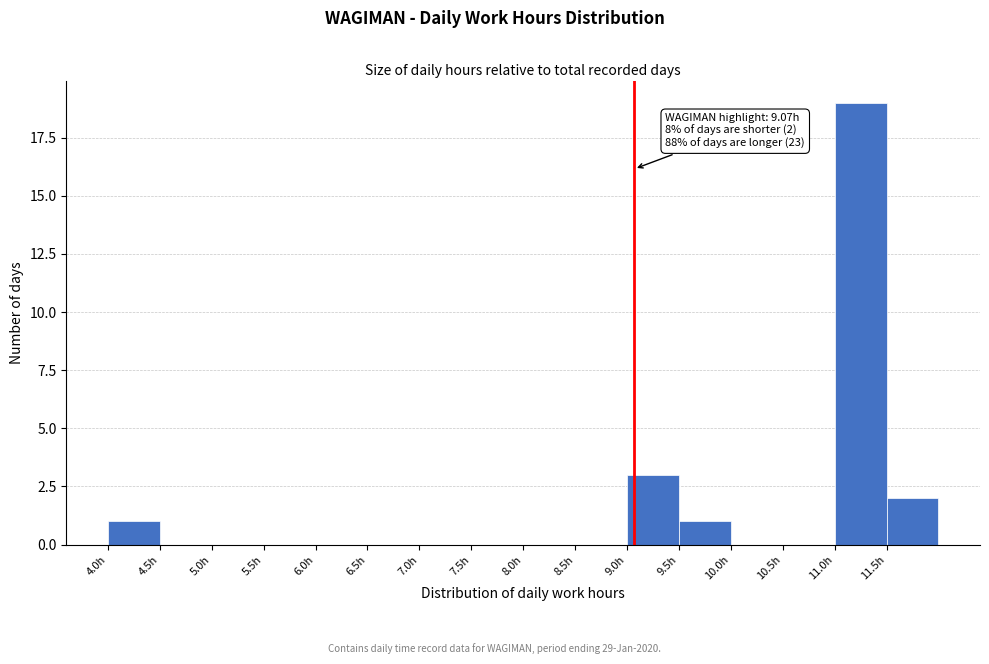

Which range on the x-axis has the tallest bar?

11.0 to 11.5